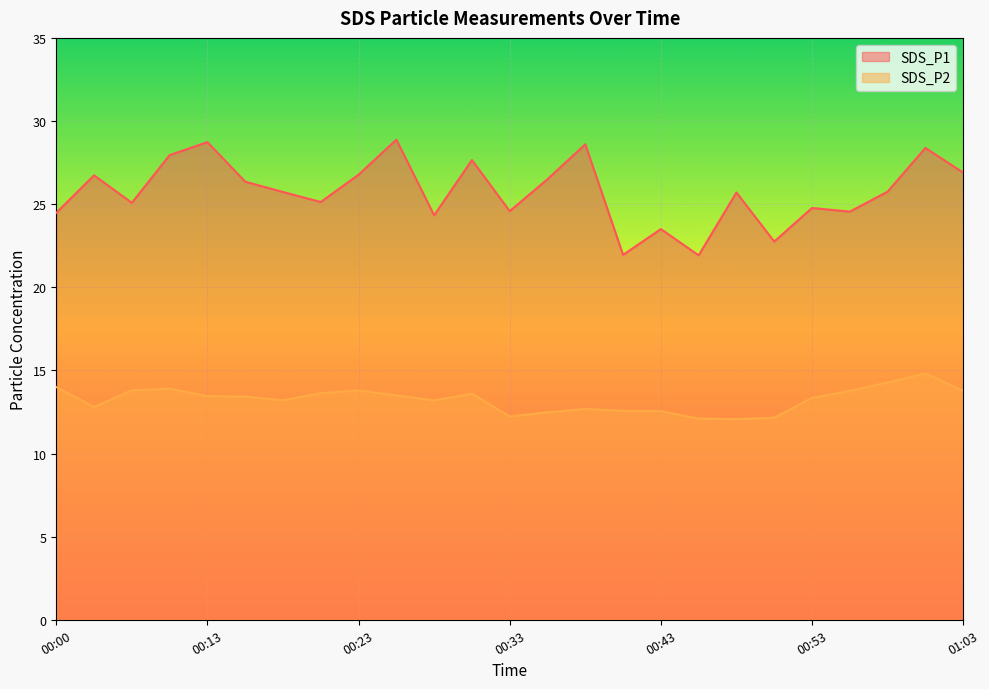

At which category does SDS_P2 reach its first local valley?

00:03